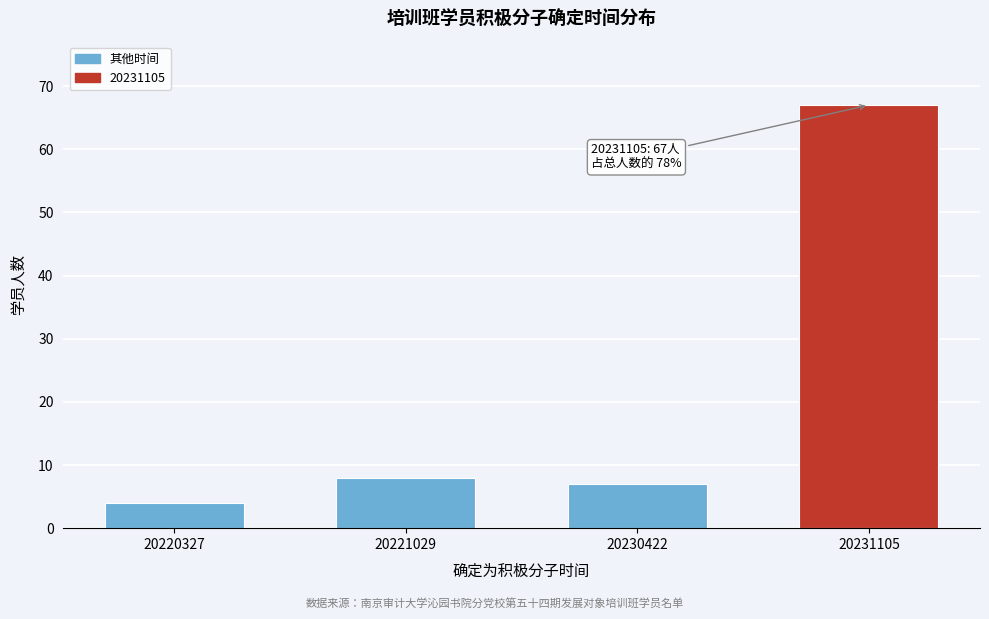

Reading left to right, transcribe all the data shown in this chart.

20220327=4	20221029=8	20230422=7	20231105=67